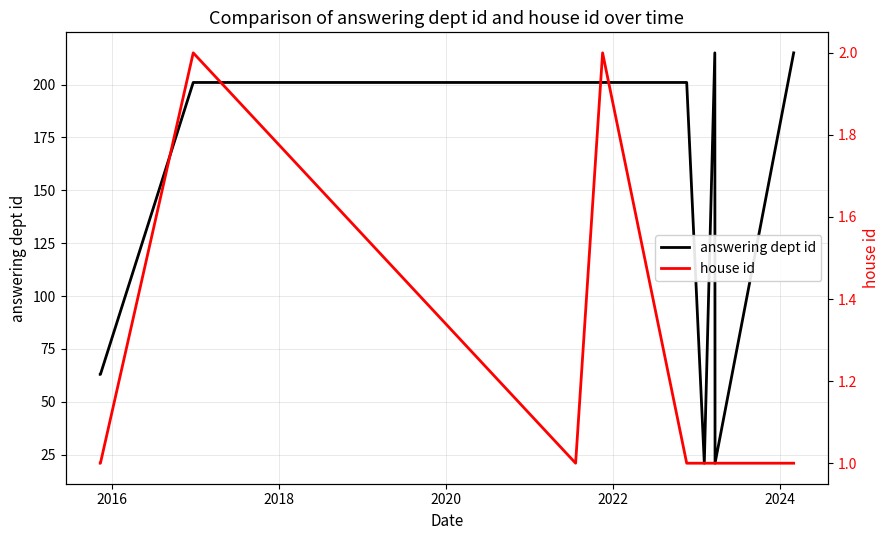

Reading left to right, what are all the values shown in this chart?

answering dept id: 63	63	201	201	201	201	21	215	21	215
house id: 1	1	2	1	2	1	1	1	1	1